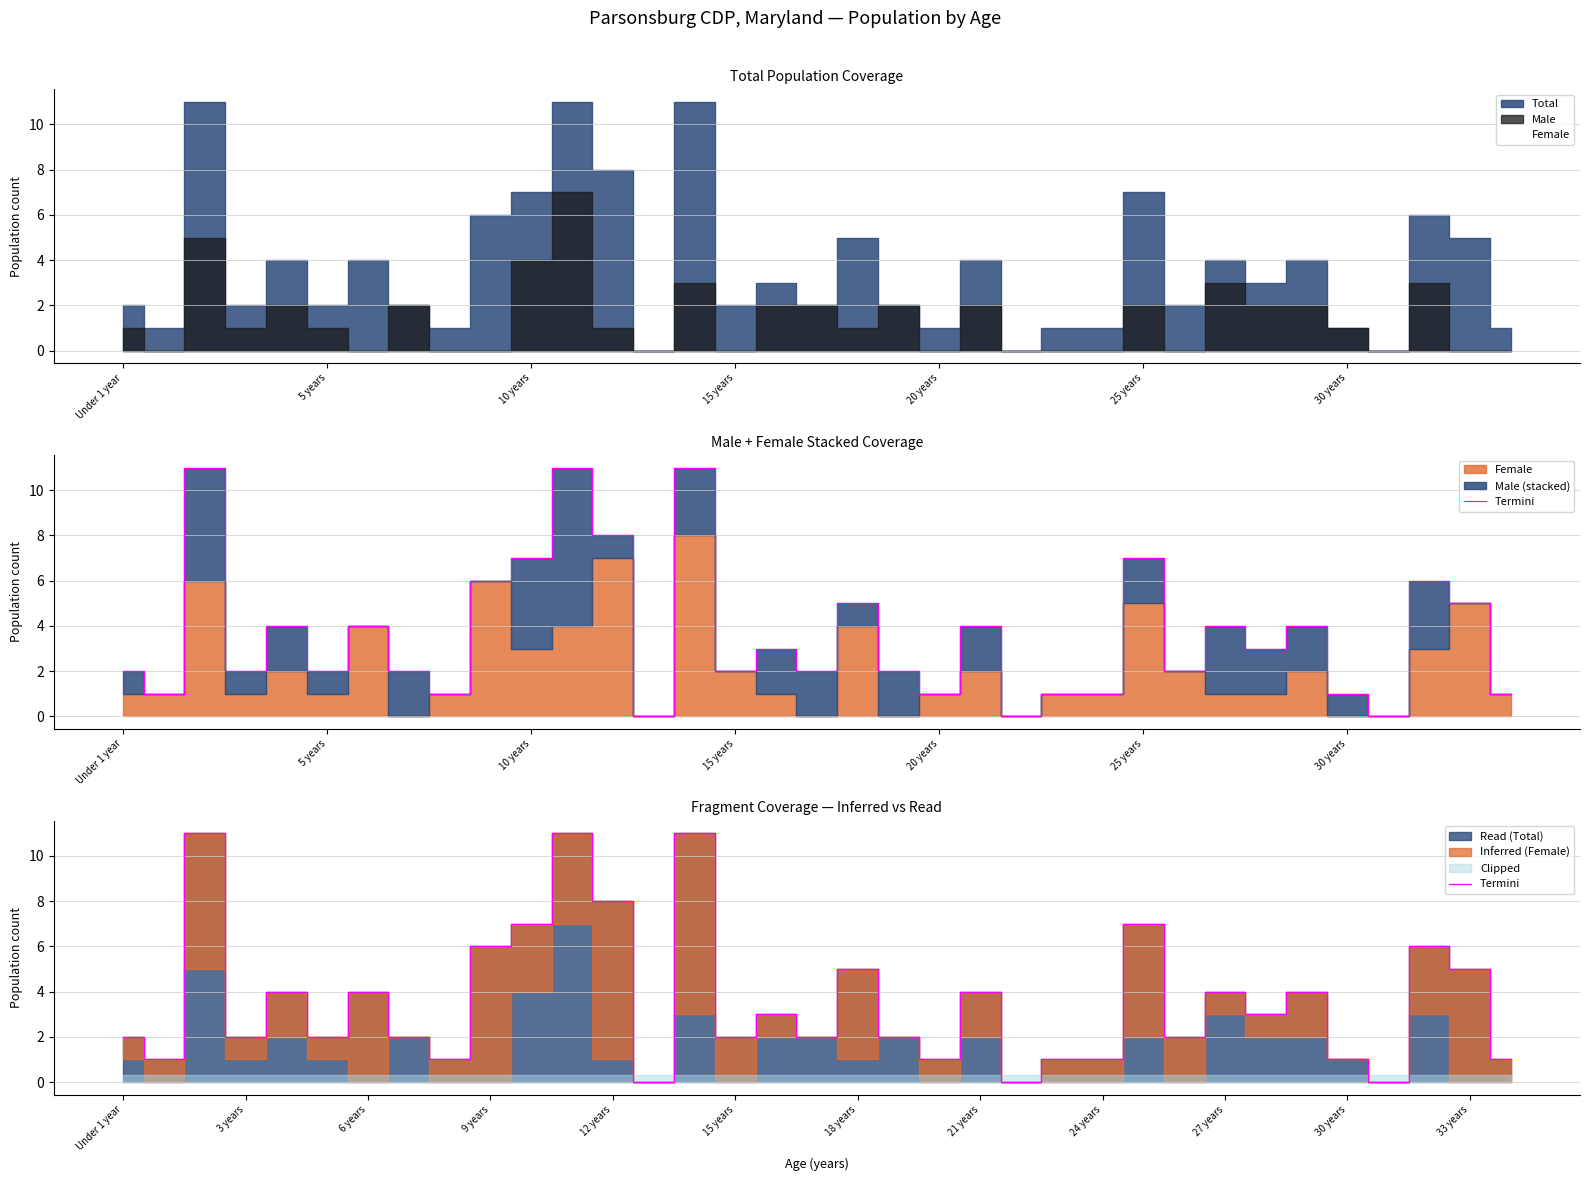

At which label is the value closest to 5?

18 years